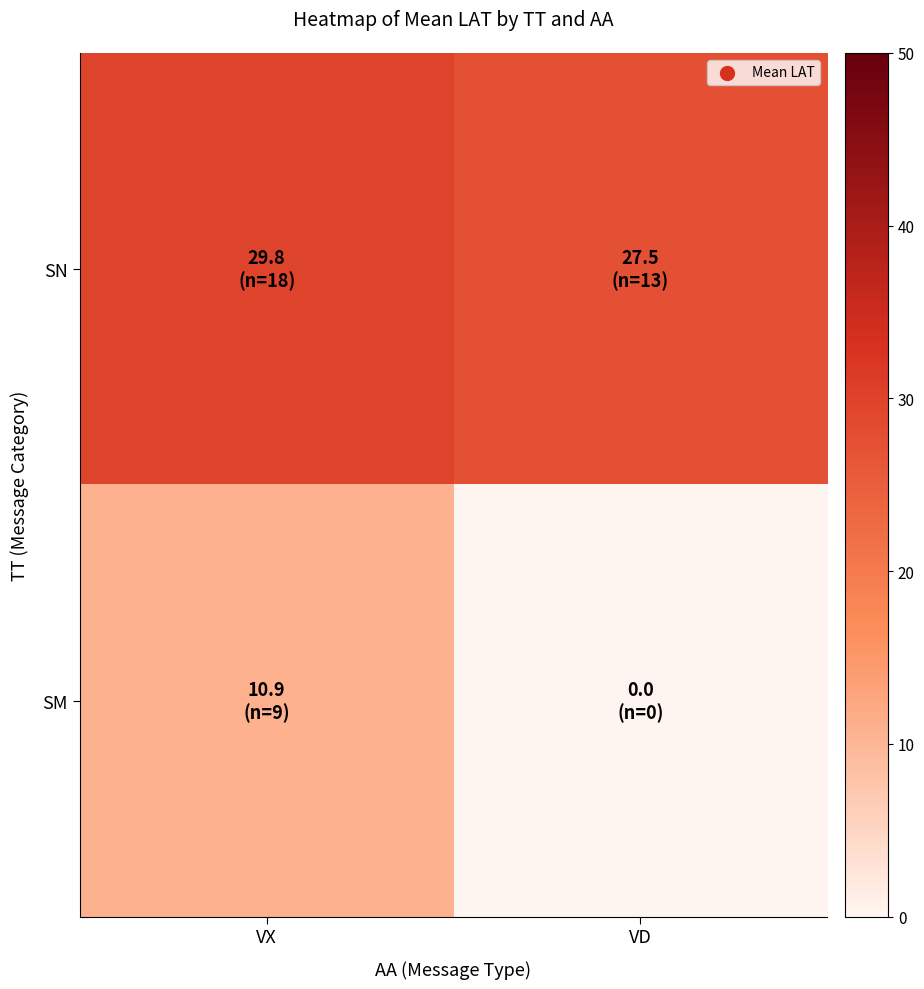

List the series in order of their peak value, lowest first.

SM, SN